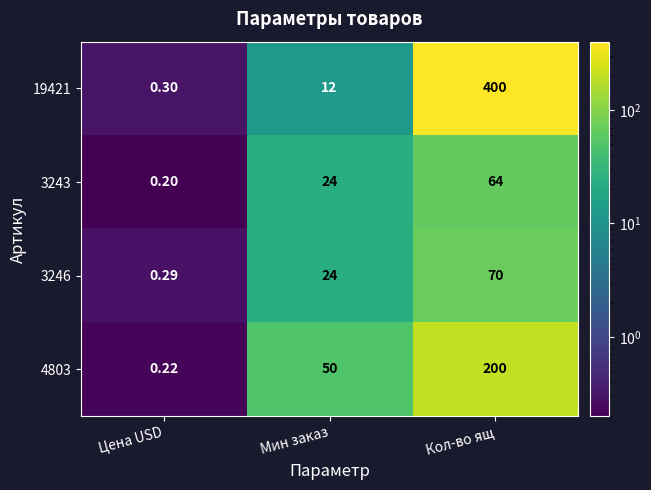

What is the total value across all series at Мин заказ?

110.0